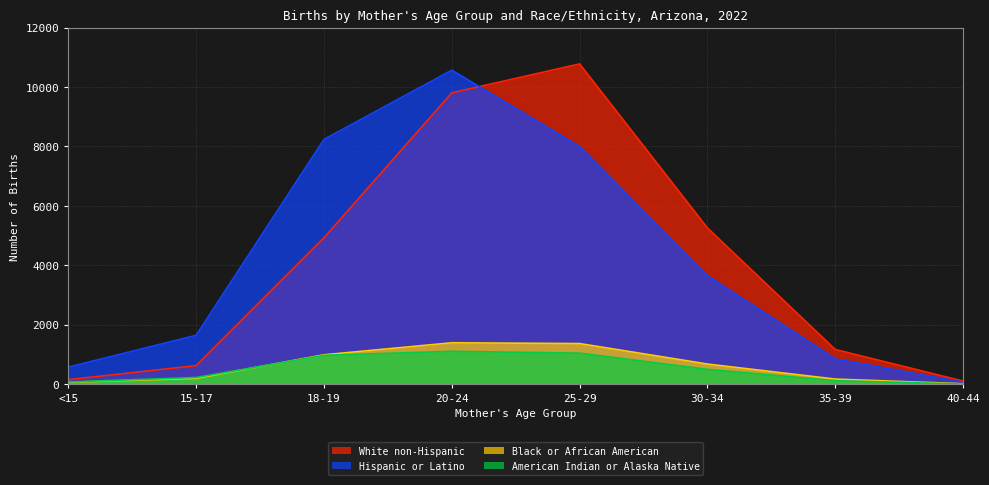

What is the difference between the maximum and minimum values in the Black or African American series?

1379